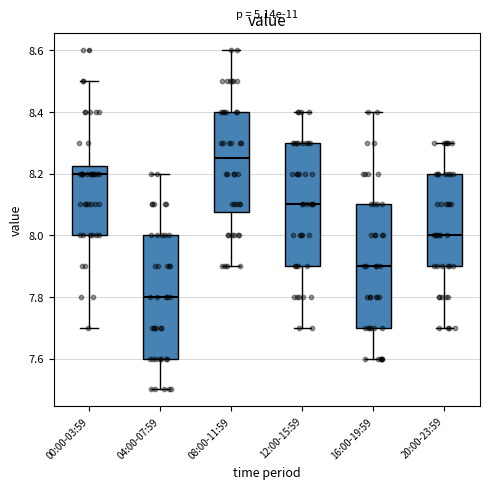

Reading left to right, transcribe this box plot: for each box, give where its median line is, the range the box spans, and where its two whiskers end, as read against the y-axis. The values are not printed on the chart, so give them approximately, as read against the axis.

00:00-03:59: median 8.20, box 8.00 to 8.22, whiskers 7.70 to 8.50
04:00-07:59: median 7.80, box 7.60 to 8.00, whiskers 7.50 to 8.20
08:00-11:59: median 8.26, box 8.08 to 8.40, whiskers 7.90 to 8.60
12:00-15:59: median 8.10, box 7.90 to 8.30, whiskers 7.70 to 8.40
16:00-19:59: median 7.90, box 7.70 to 8.10, whiskers 7.60 to 8.40
20:00-23:59: median 8.00, box 7.90 to 8.20, whiskers 7.70 to 8.30